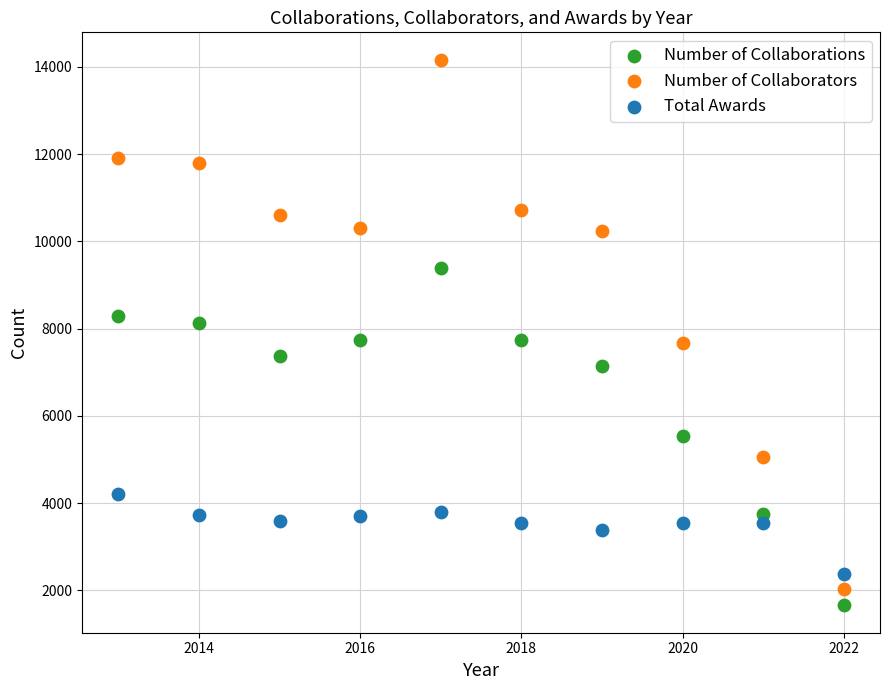

What are all the series names shown in the legend?

Number of Collaborations, Number of Collaborators, Total Awards